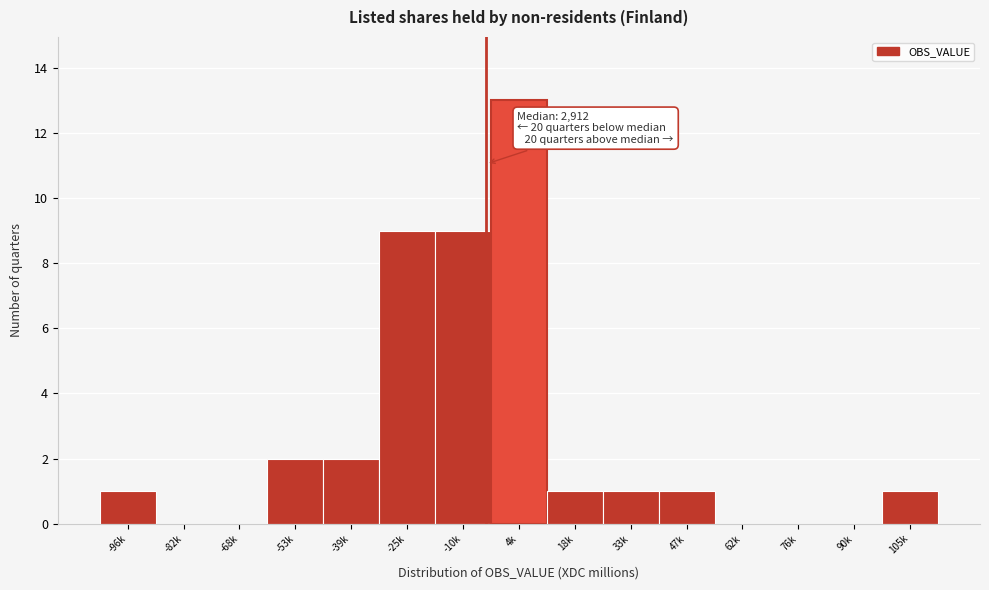

Reading right to left, what are all the values shown in this chart?

105k=1	90k=0	76k=0	62k=0	47k=1	33k=1	18k=1	4k=13	-10k=9	-25k=9	-39k=2	-53k=2	-68k=0	-82k=0	-96k=1